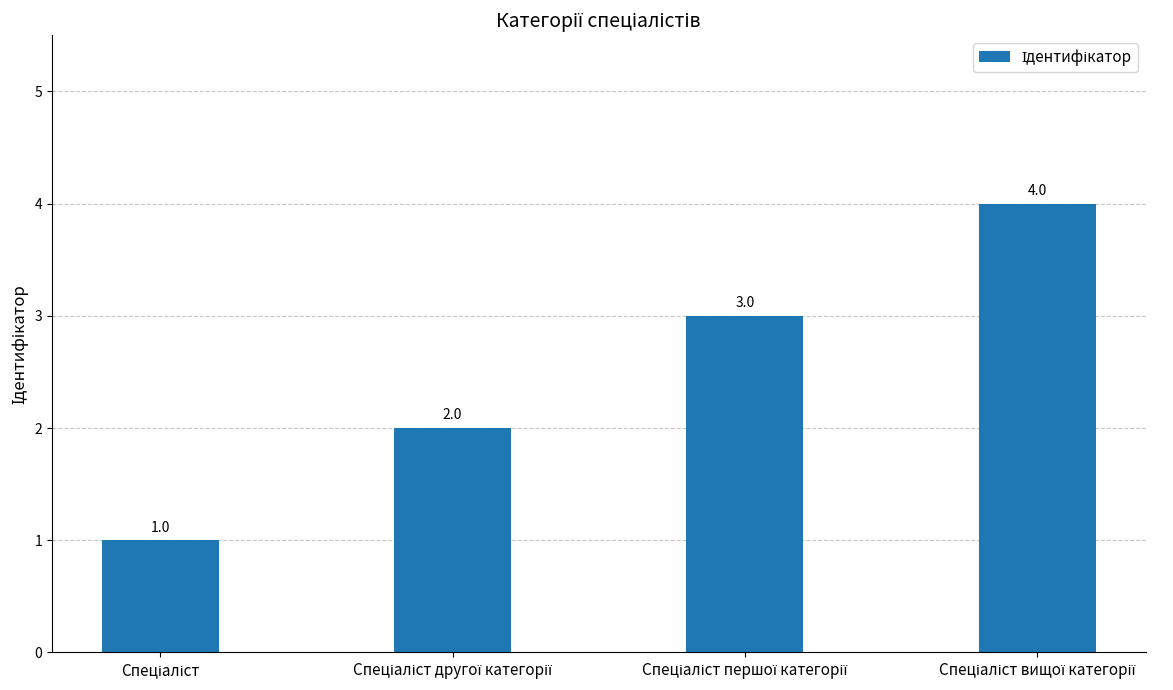

What is the sum of all values?

10